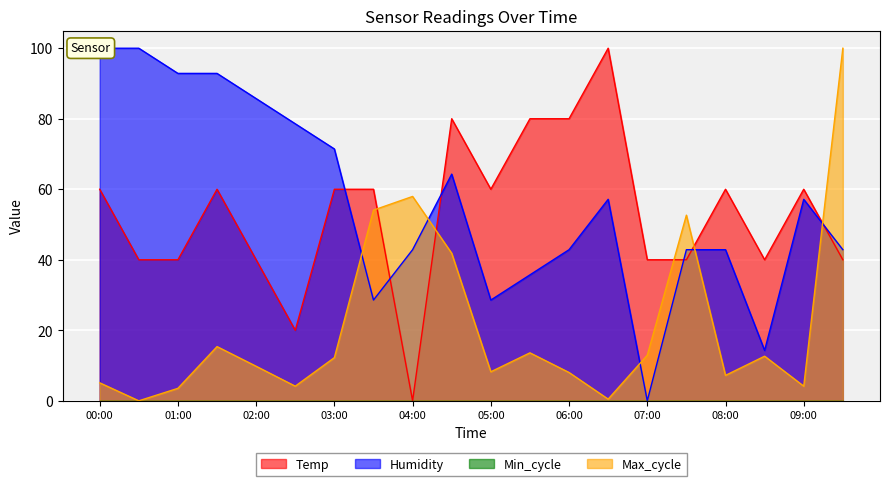

Is the value of Humidity at 02:30 greater than the value of Temp at 06:30?

No